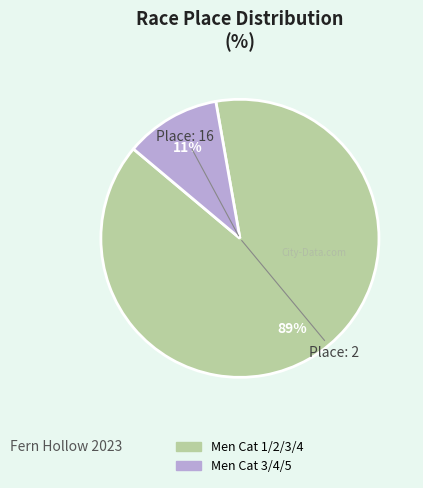

To the nearest percent, what percentage of the pie is Men Cat 3/4/5?

11%